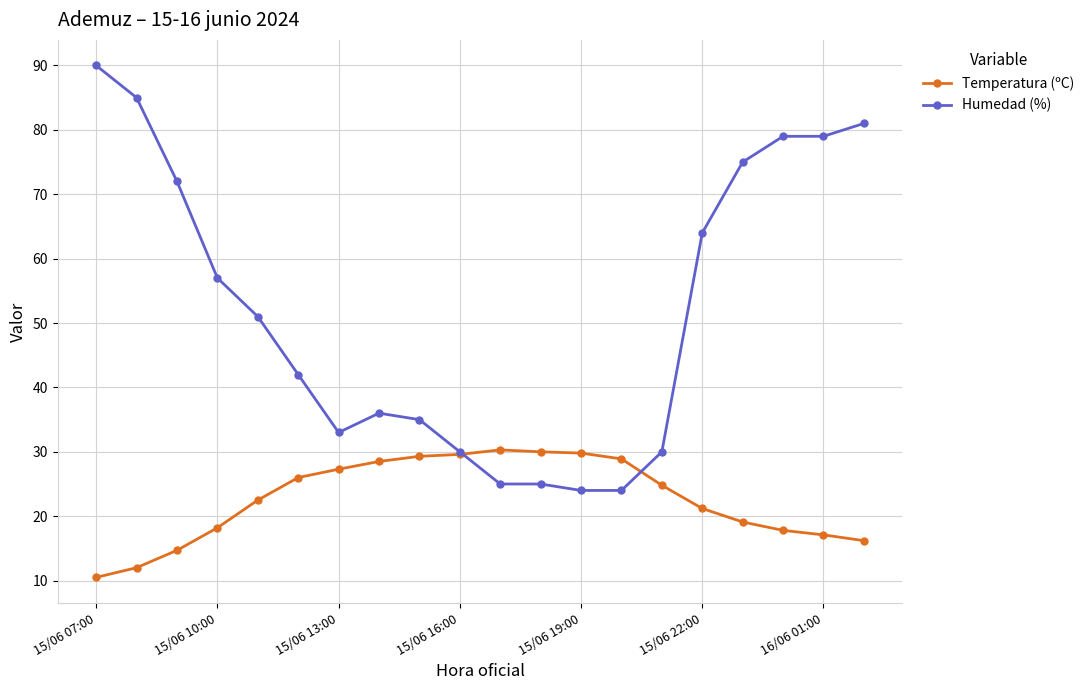

What is the value of the Temperatura (ºC) point at the 20th from the left?

16.2